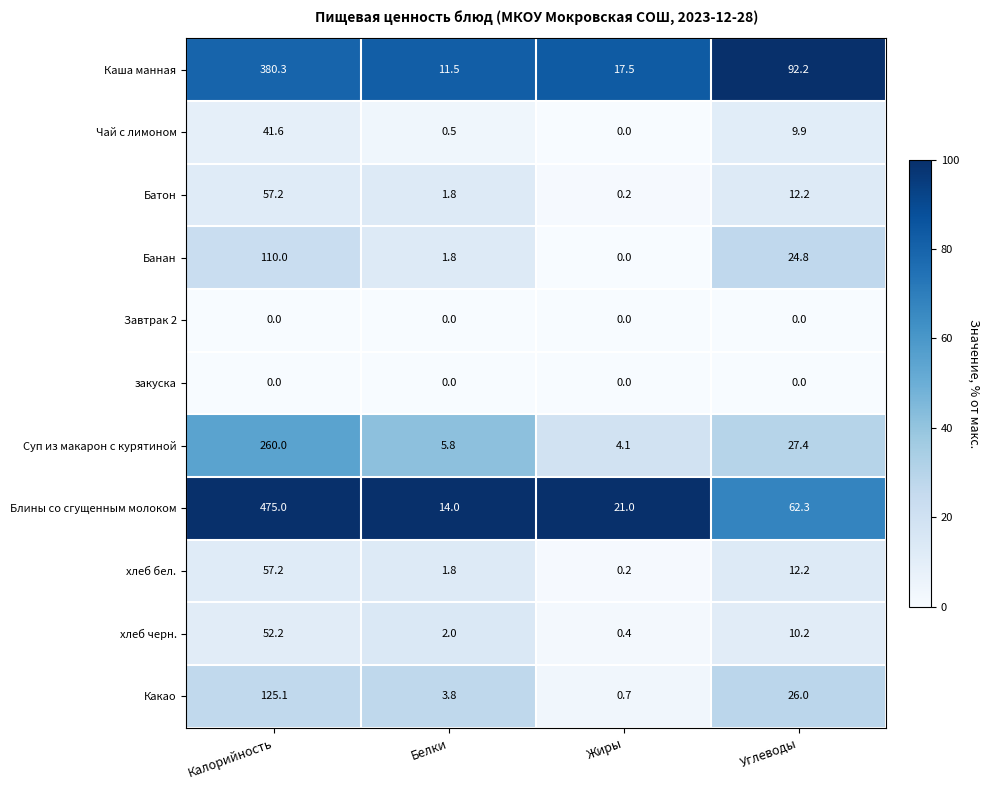

At which category is the sum across all series the highest?

Калорийность